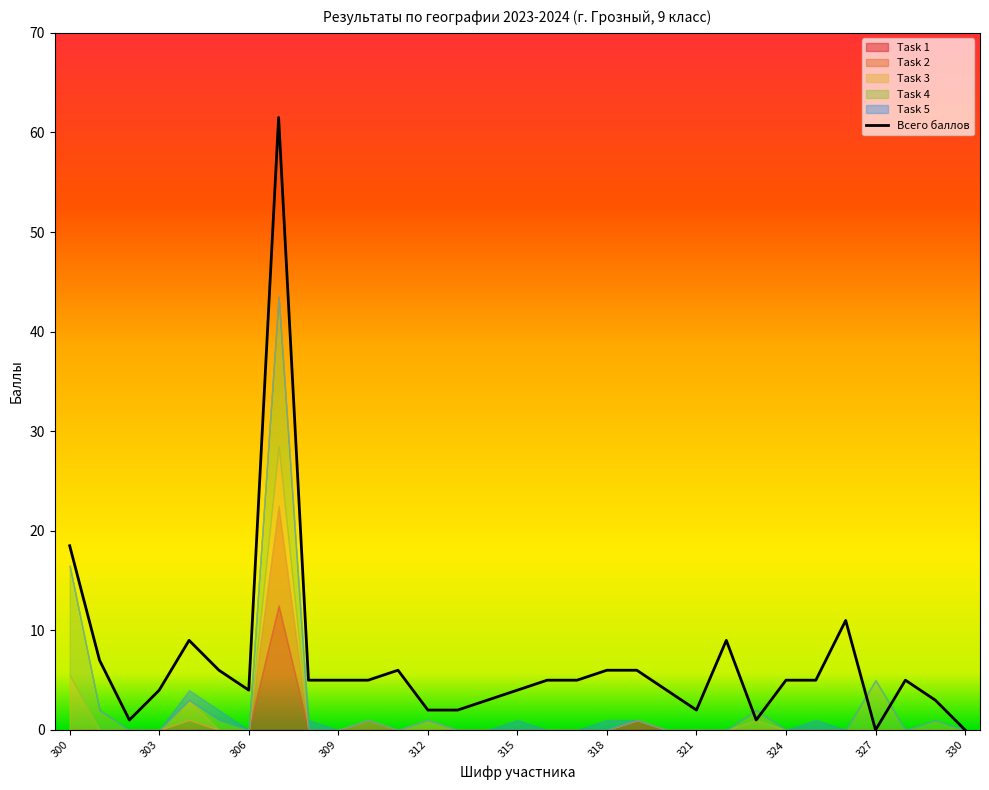

What is the highest value of the Всего баллов series?

61.5